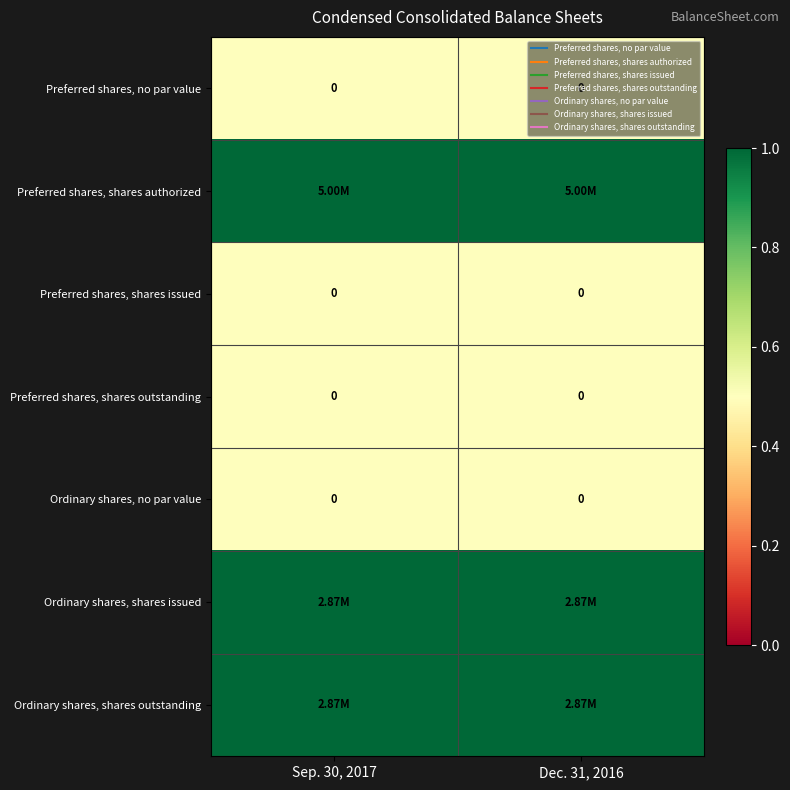

How many series are shown in this chart?

7